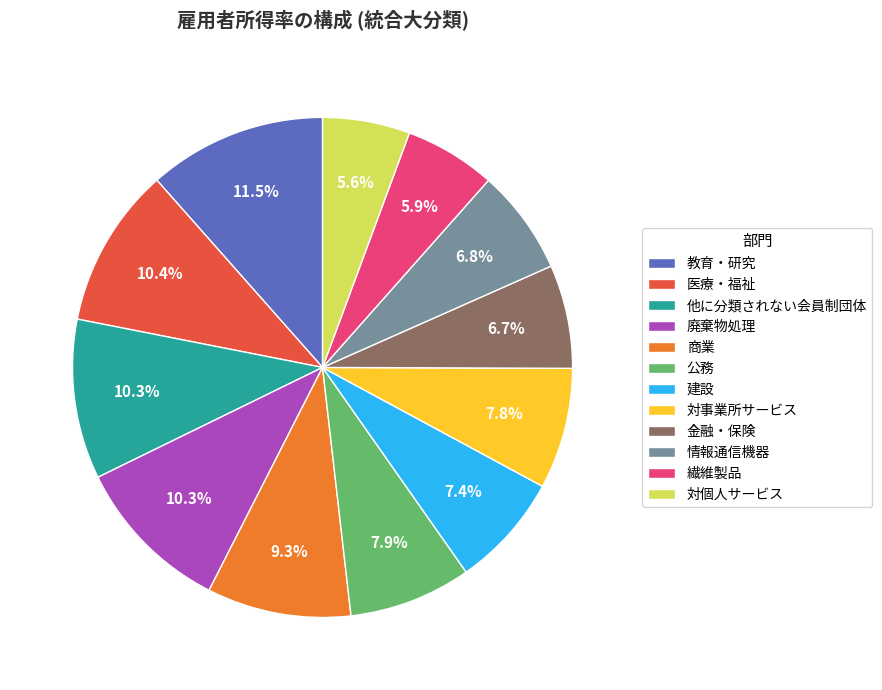

What is the largest slice in the pie chart?

教育・研究